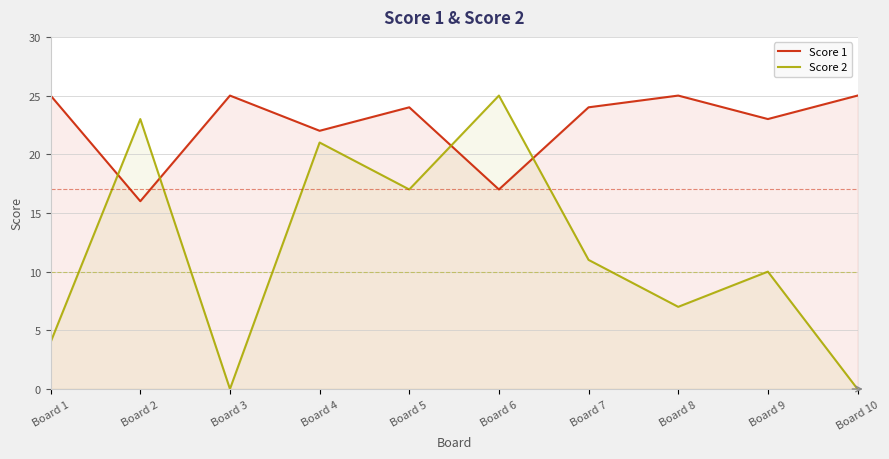

Is the value of Score 2 at Board 7 greater than the value of Score 1 at Board 3?

No